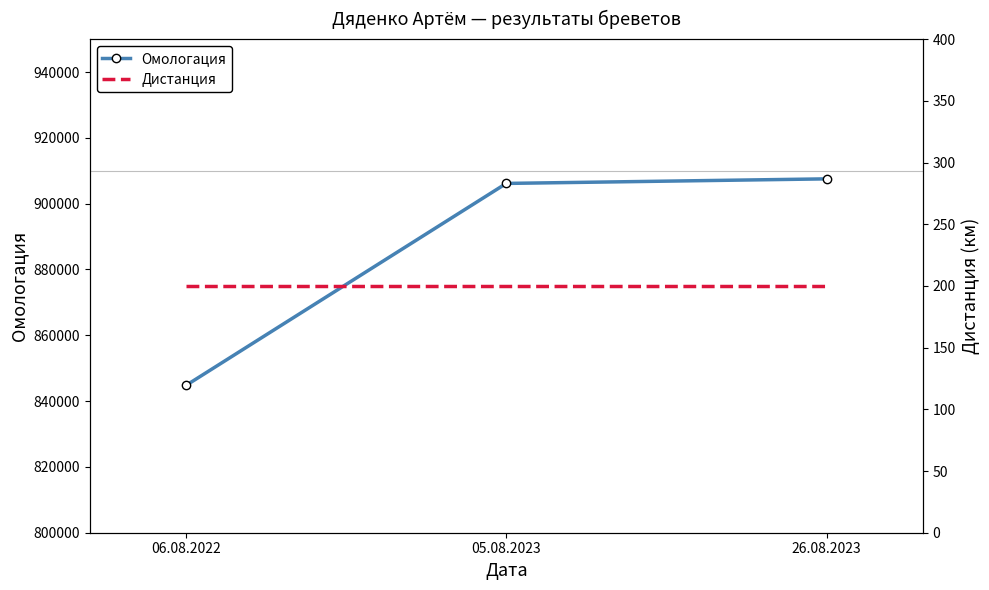

Which series has the widest spread of values?

Омологация